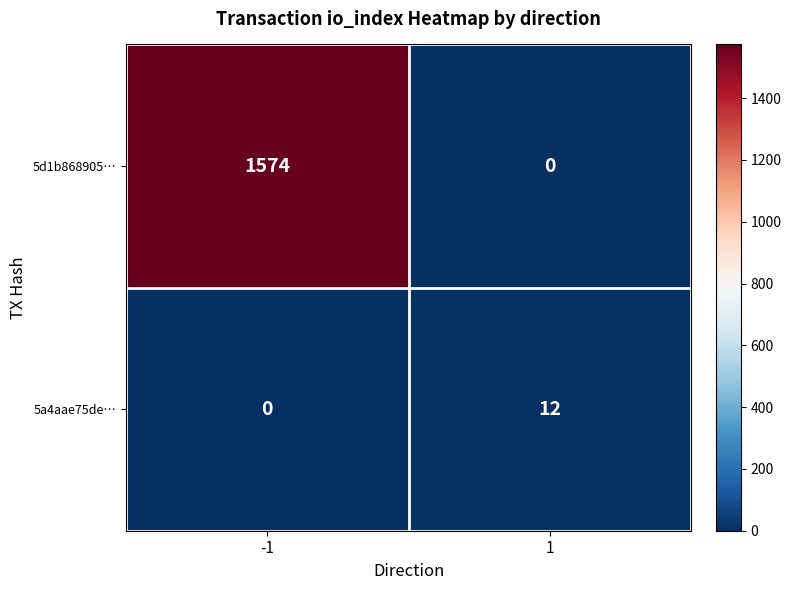

Is it true that 5d1b868905… equals 0 at 1?

True